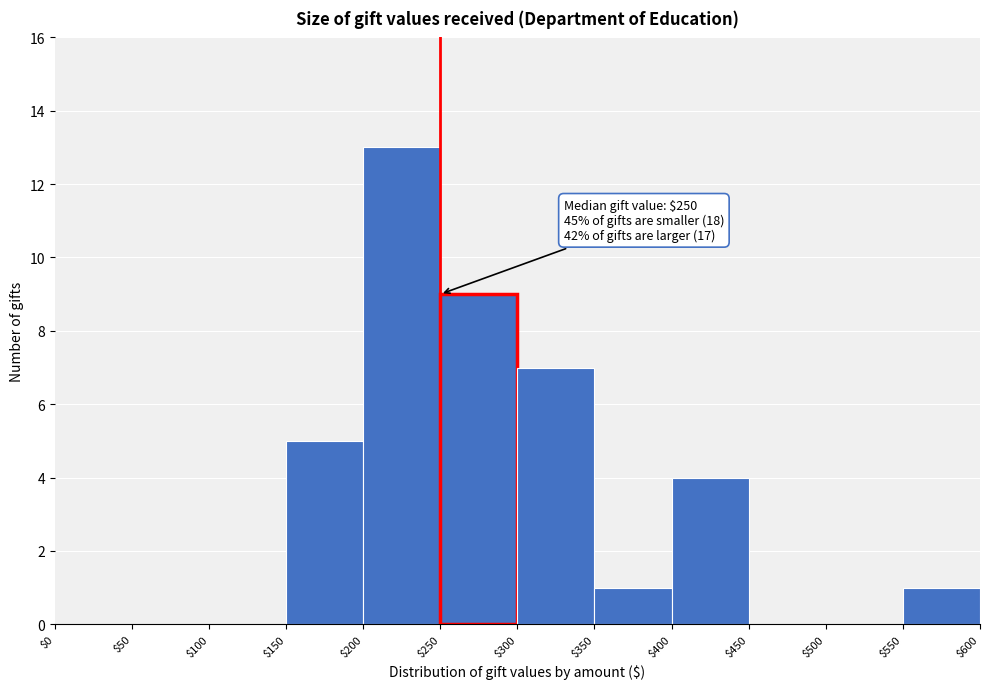

Over which range of the x-axis is the bar tallest?

$200 to $250